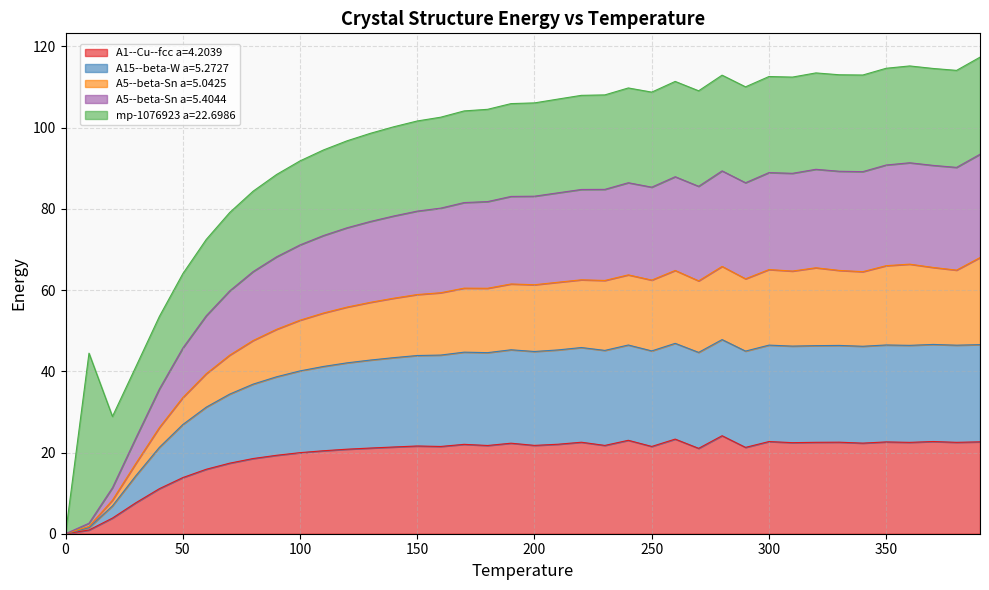

In A1--Cu--fcc a=4.2039, how many points are lower than both neighbors (excluding endpoints)?

11